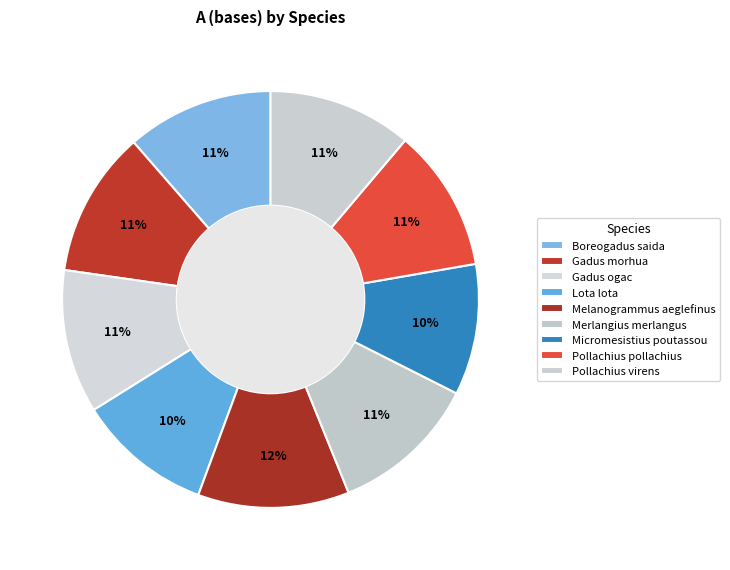

How many slices are in this pie chart?

9